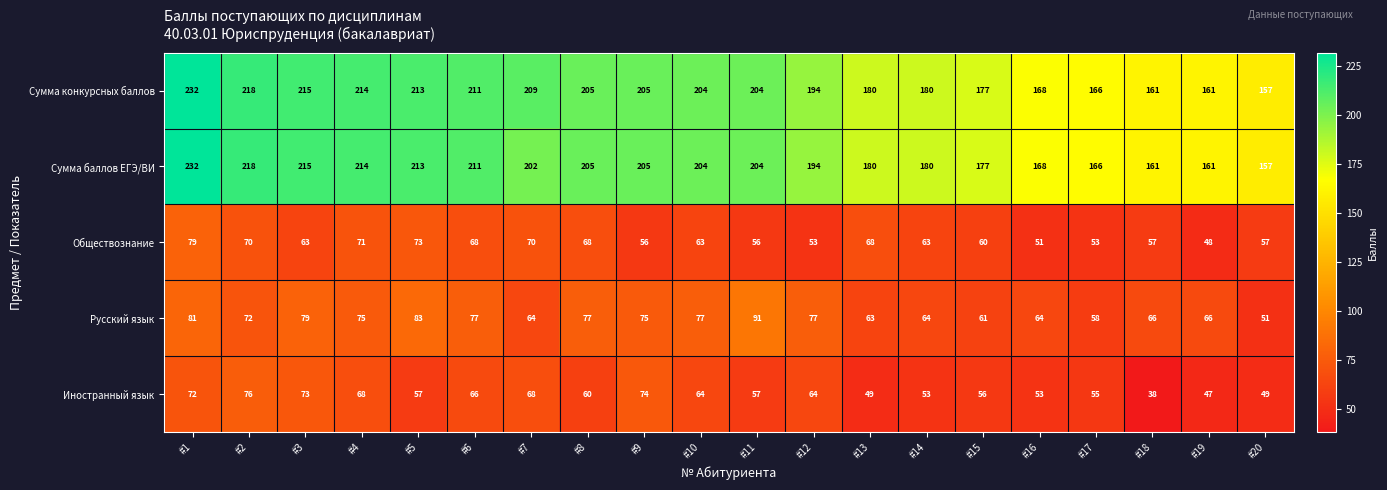

What is the total value across all series at #11?

612